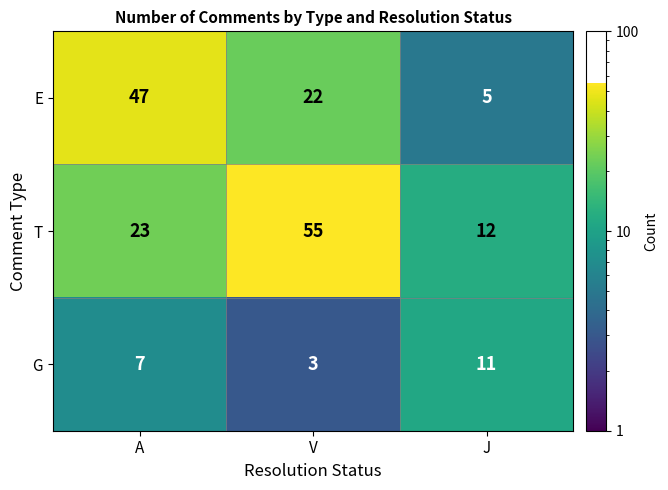

What is the greatest value displayed?

55